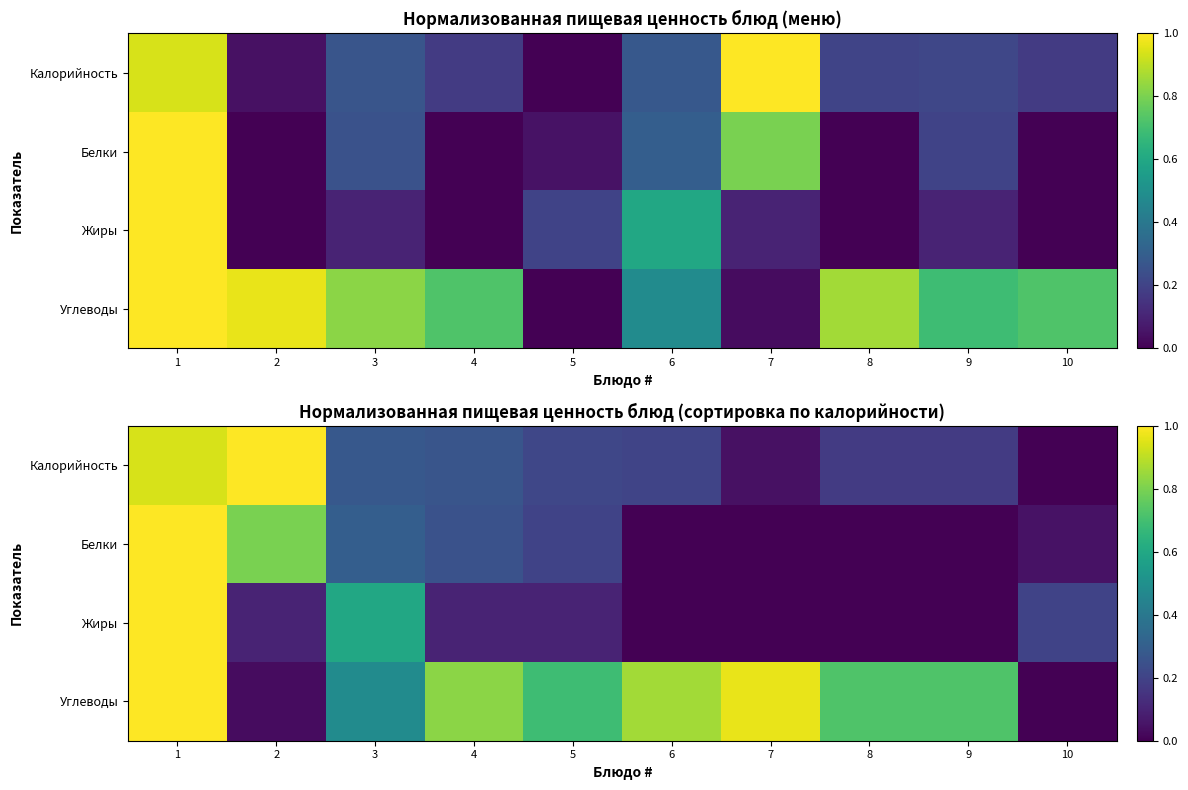

Rank the categories by Жиры value from lowest to highest.

6, 7, 8, 9, 2, 4, 5, 10, 3, 1